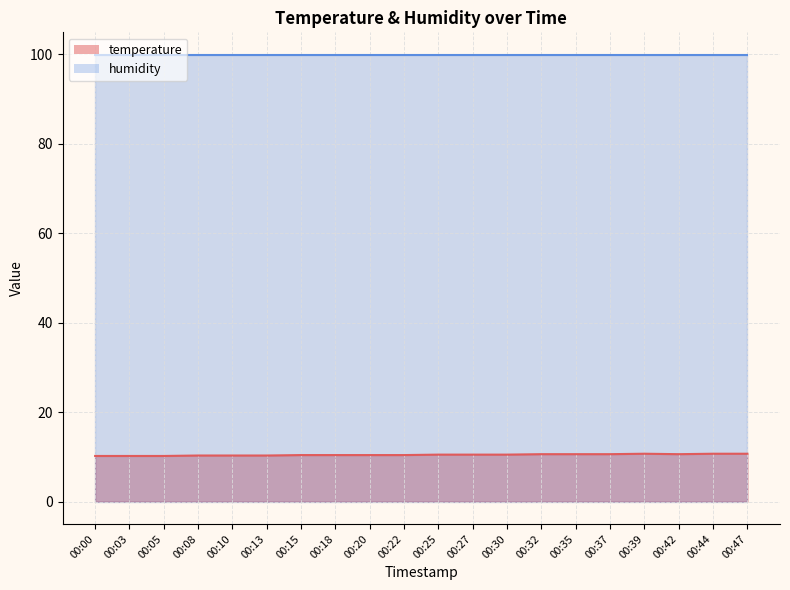

Which category has the lowest value across all series?

00:00